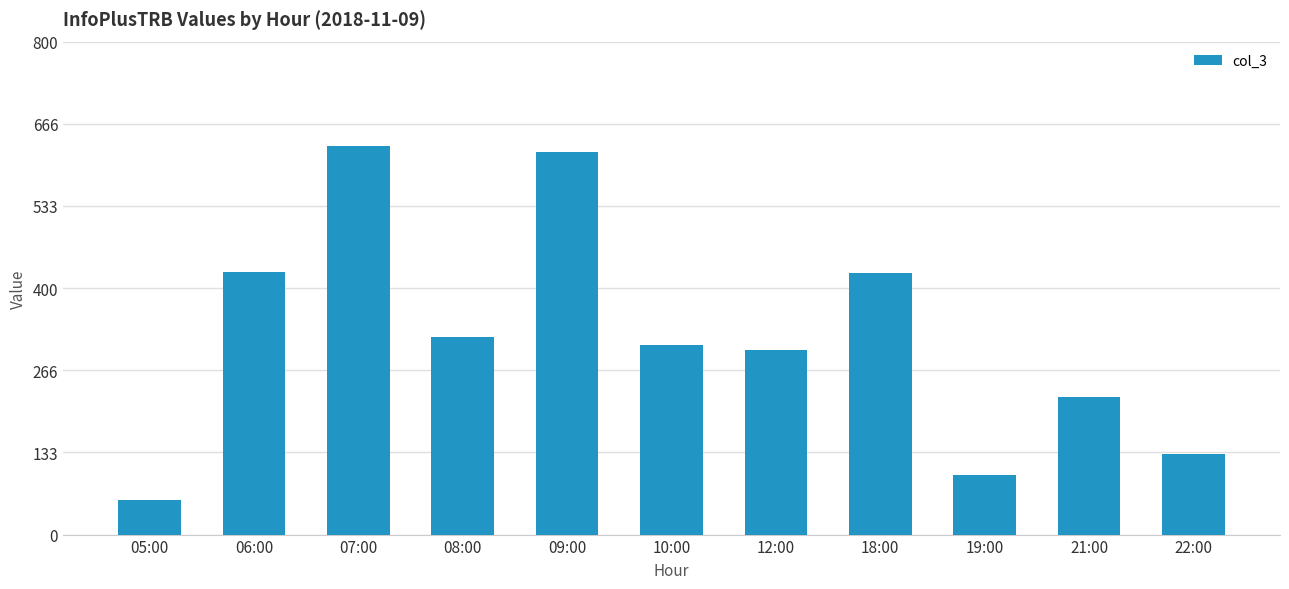

What is the maximum value shown in the chart?

631